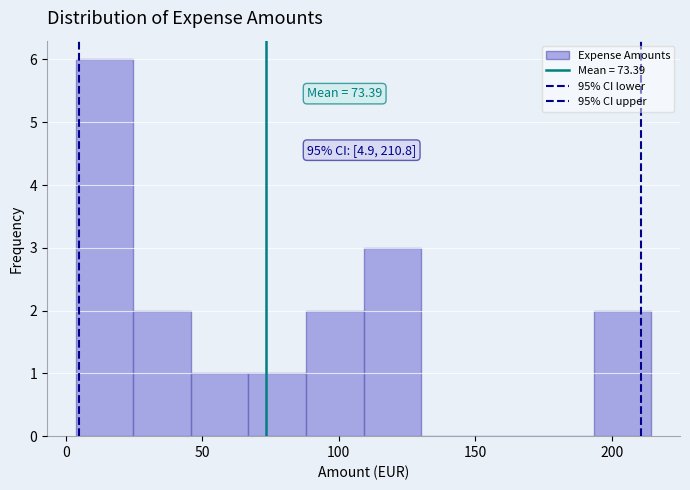

Which range on the x-axis has the tallest bar?

5 to 25